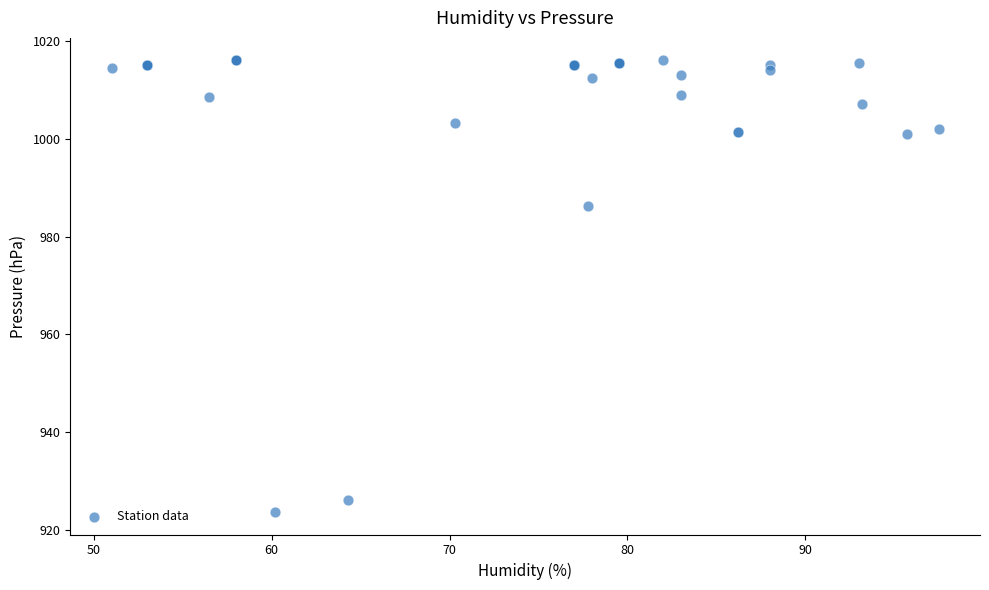

What Y value in the scatter plot is closest to 969?

986.3